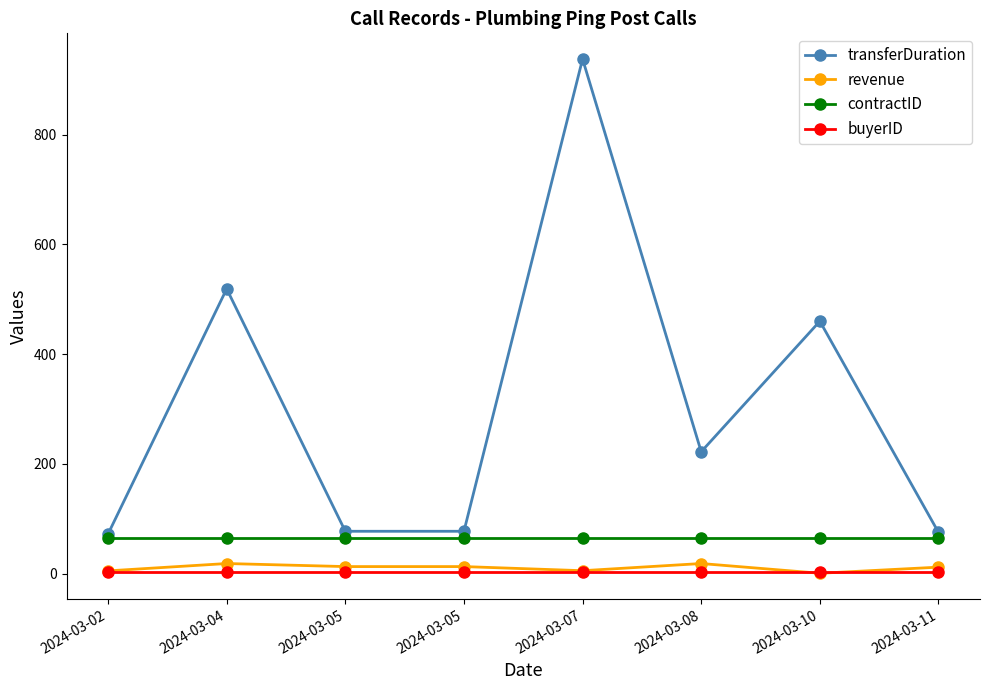

What is the average value of the contractID series?

65.0